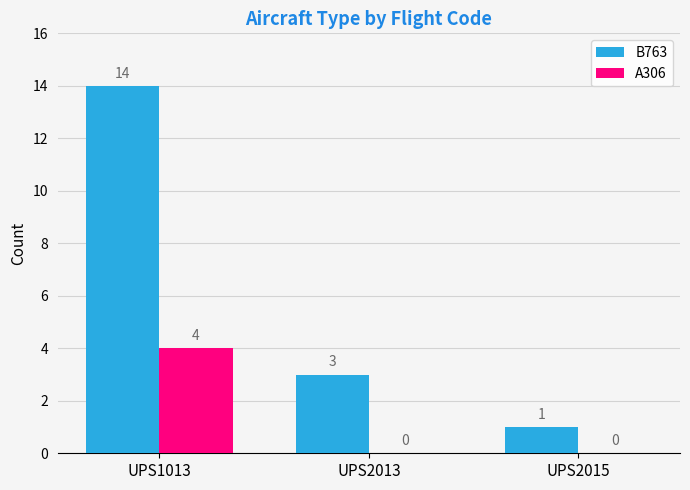

Does the chart contain stacked bars?

No